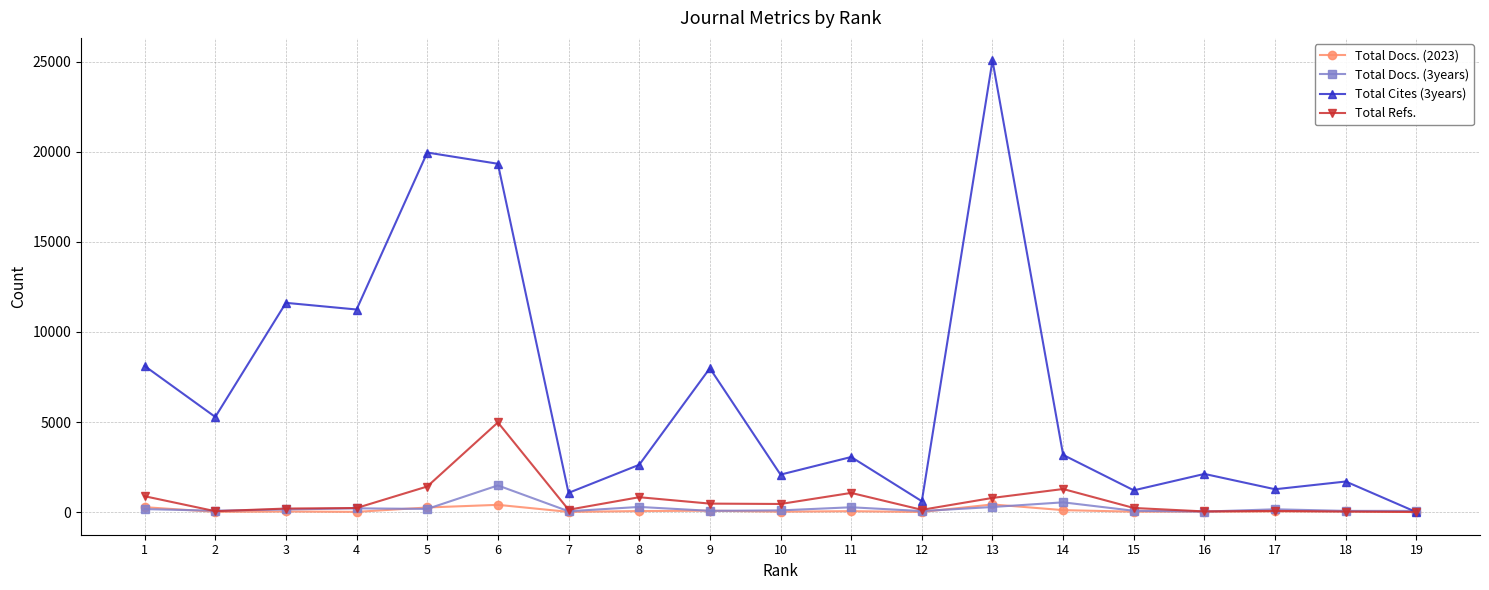

What is the total value across all series at 7?

1266